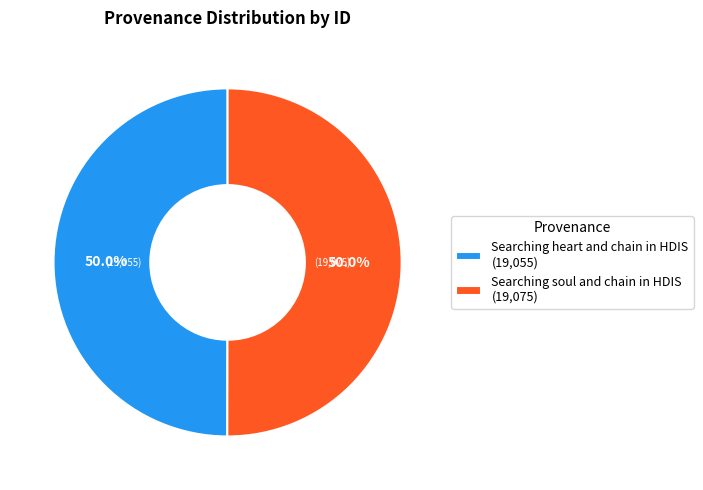

The Searching soul and chain in HDIS slice represents 44% of the pie. True or false?

False